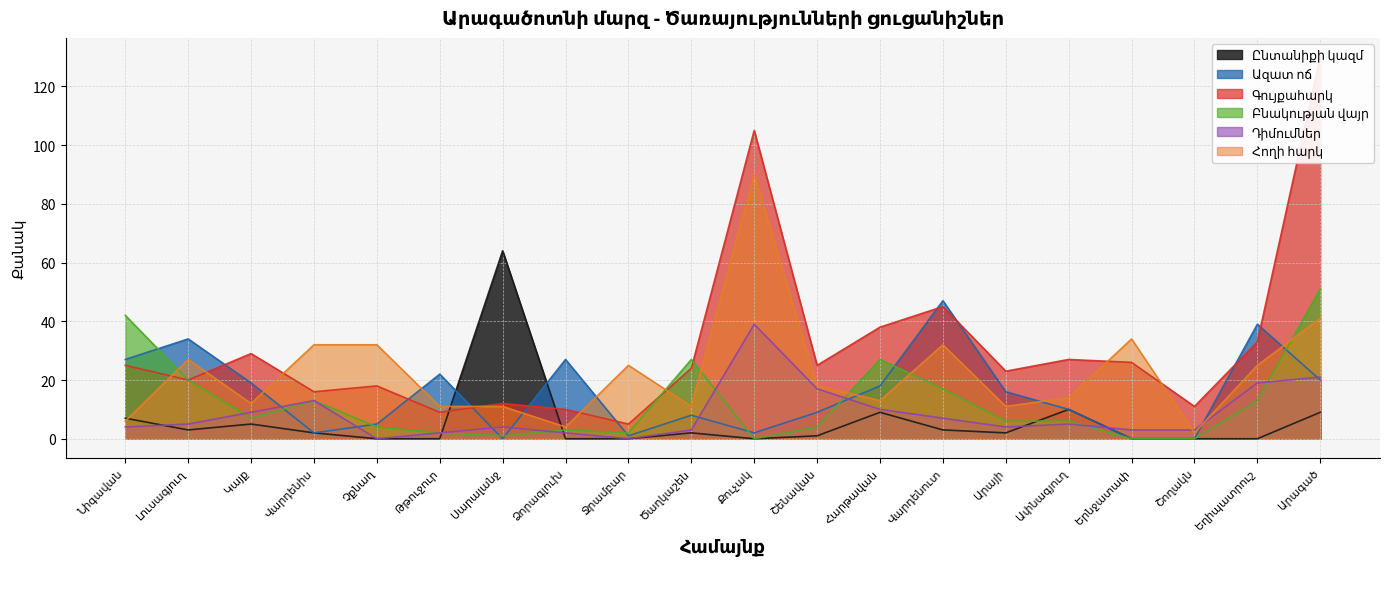

How many values in the Ընտանիքի կազմ series exceed 2?

8